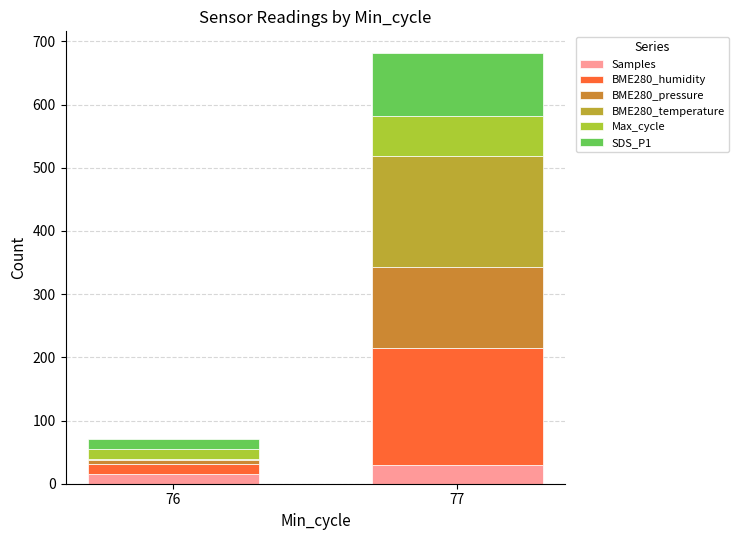

Count the number of categories in the chart.

2